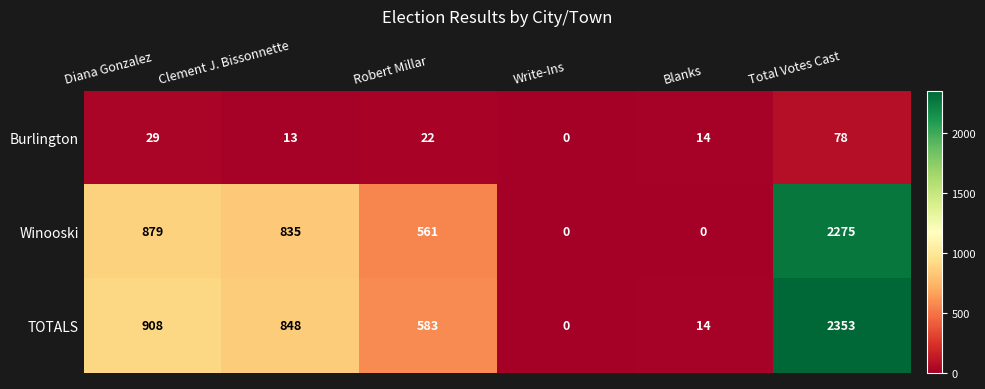

True or false: Burlington has a value of 54 at Write-Ins.

False